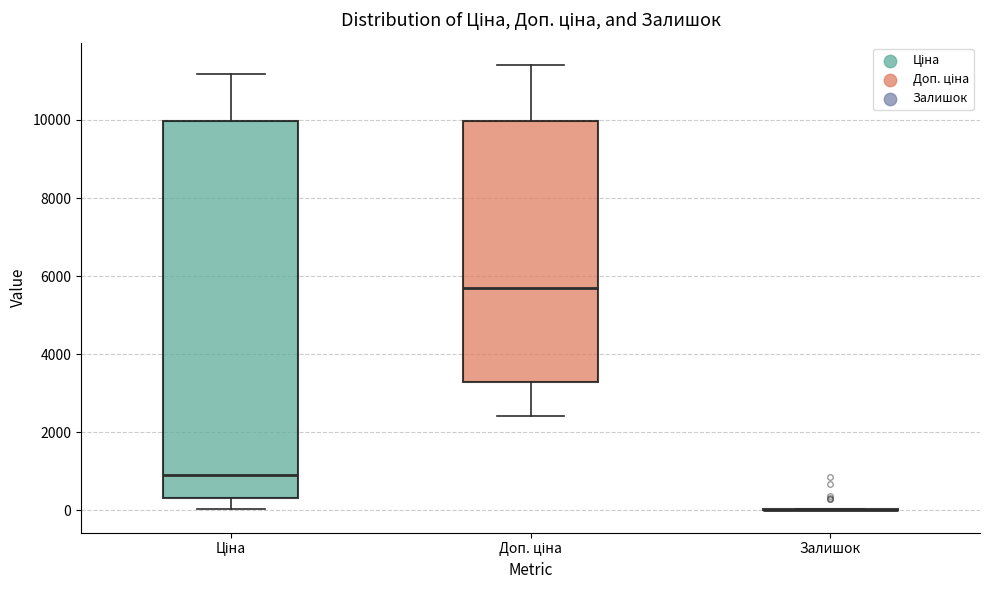

Reading left to right, transcribe this box plot: for each box, give where its median line is, the range the box spans, and where its two whiskers end, as read against the y-axis. The values are not printed on the chart, so give them approximately, as read against the axis.

Ціна: median 800, box 400 to 10000, whiskers 0 to 11200
Доп. ціна: median 5800, box 3400 to 10000, whiskers 2400 to 11400
Залишок: box collapsed to a line at 0, whiskers 0 to 0